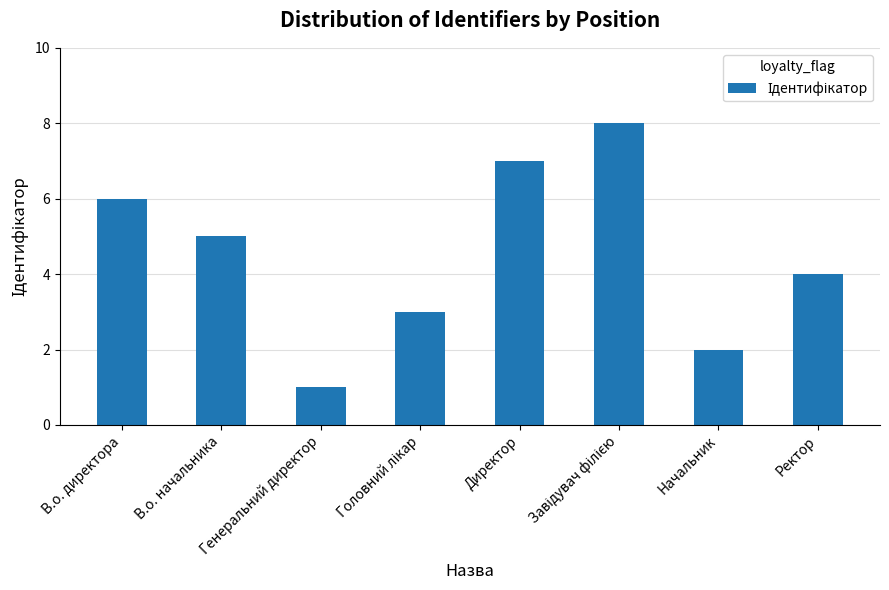

At which category does the chart reach its minimum across all series?

Генеральний директор